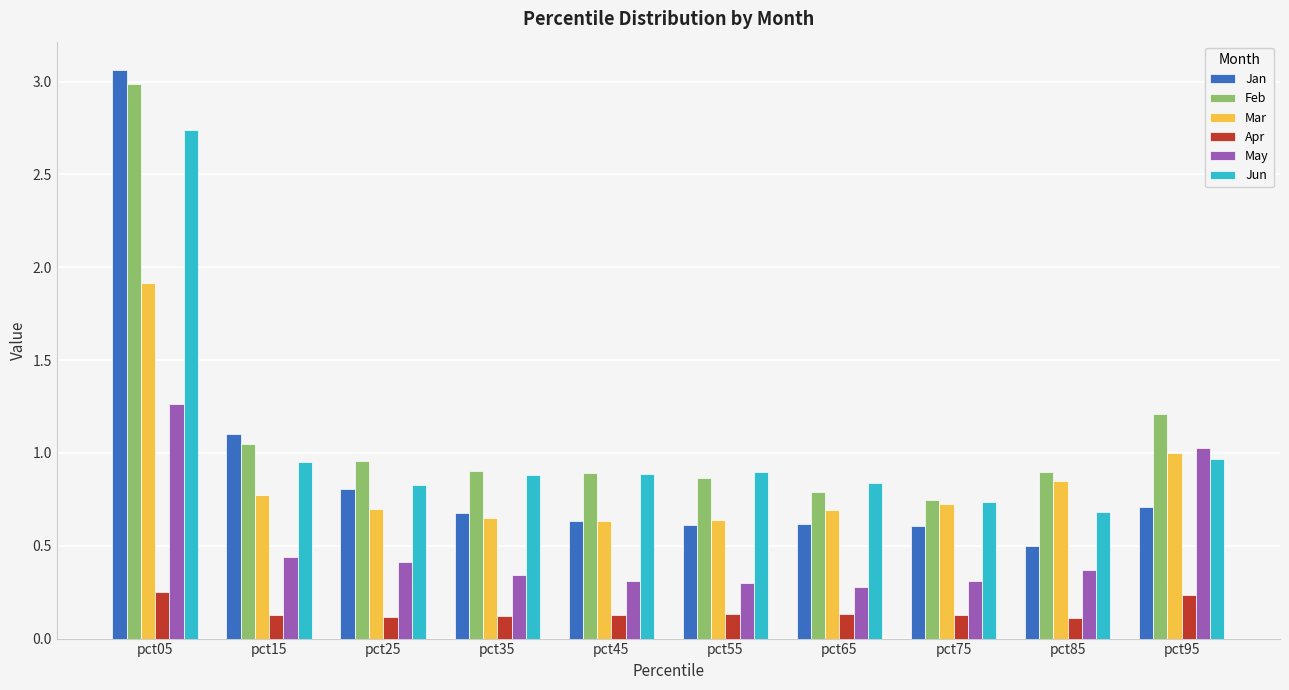

Where is Mar nearest to the value 1?

pct95